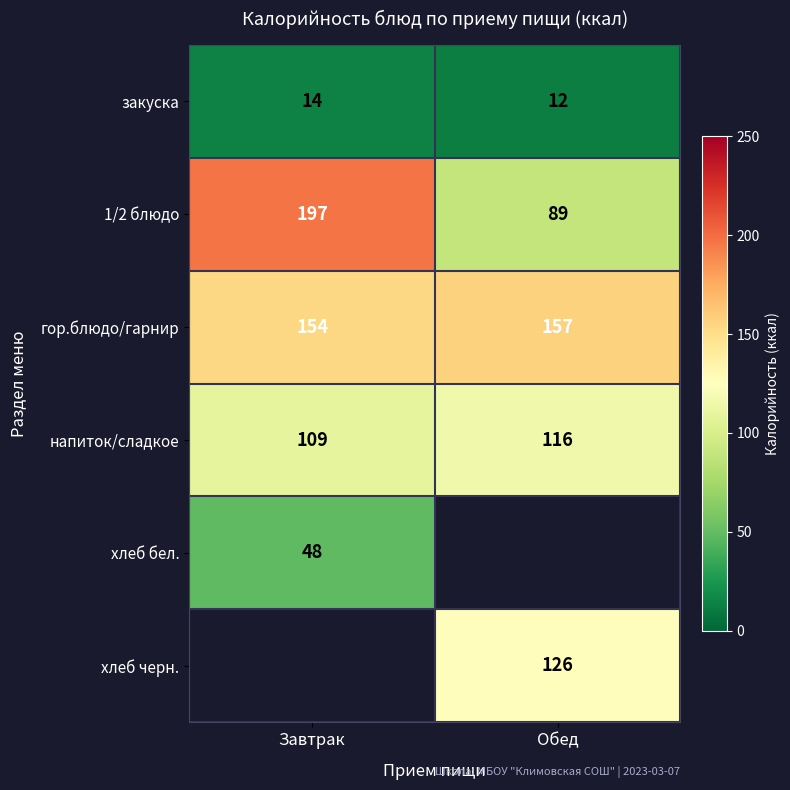

Read the гор.блюдо/гарнир value at Обед.

157